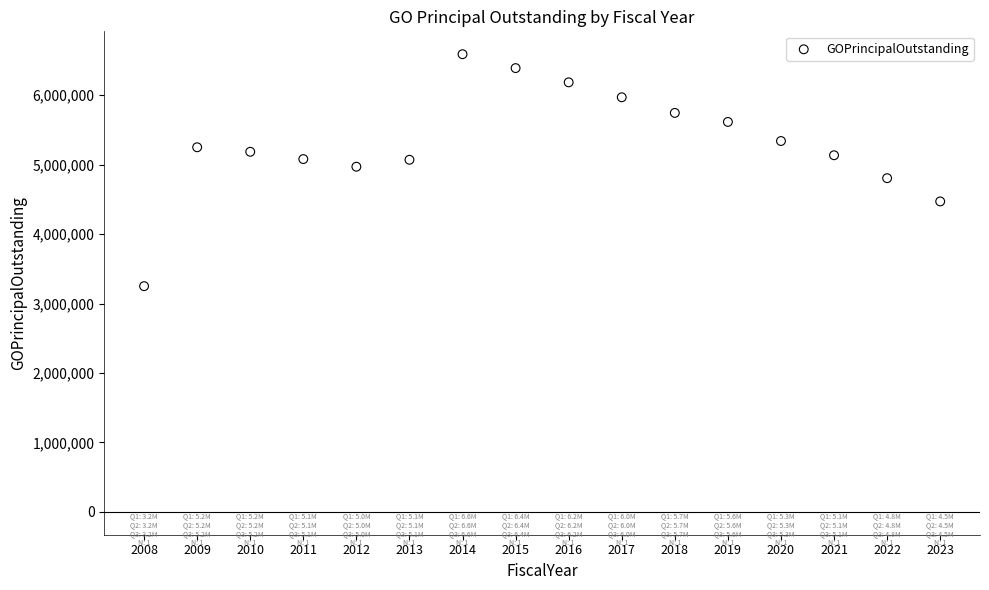

What is the range of Y values (max minus min)?

3340000